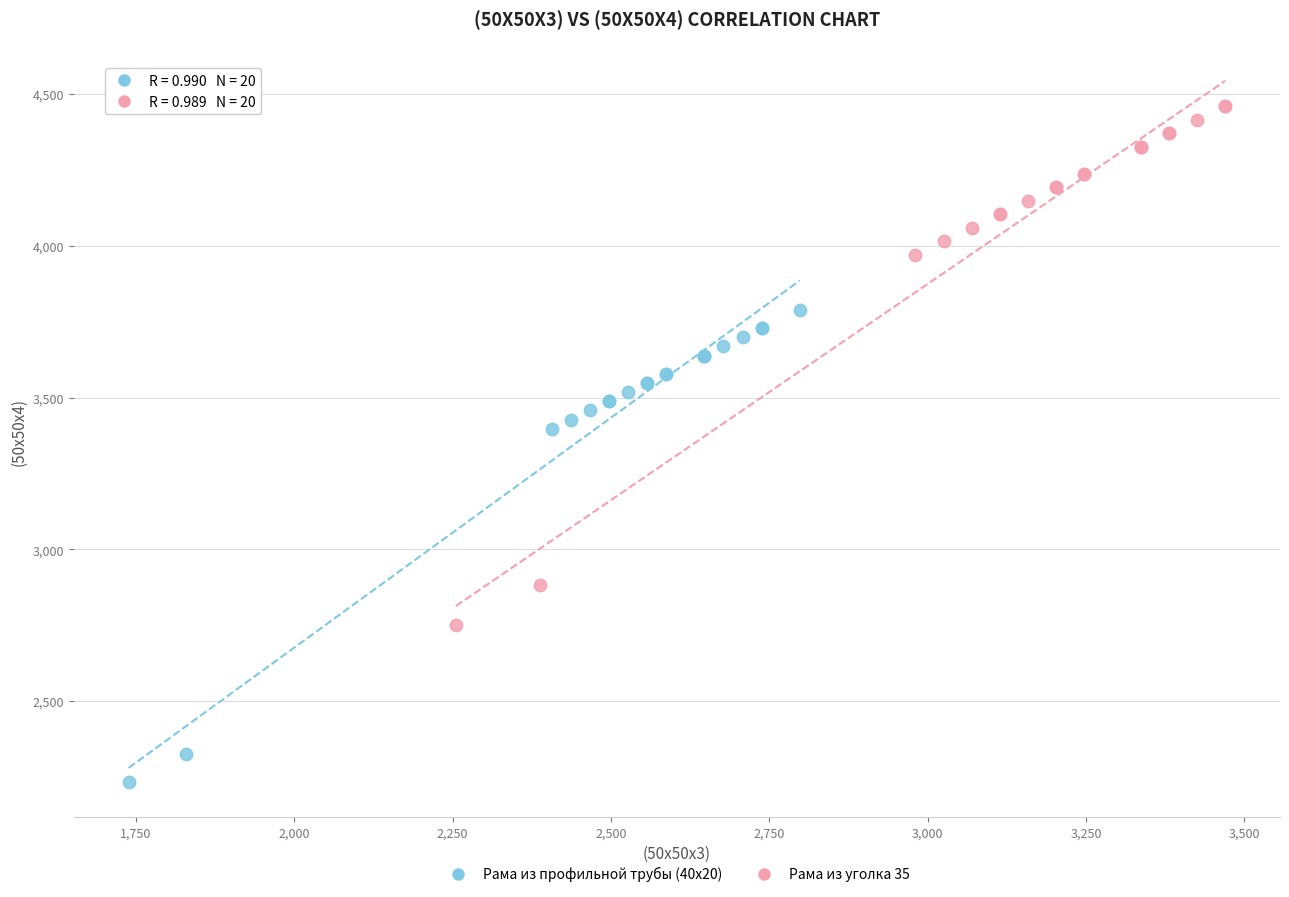

Which series has the widest spread of Y values?

Рама из уголка 35